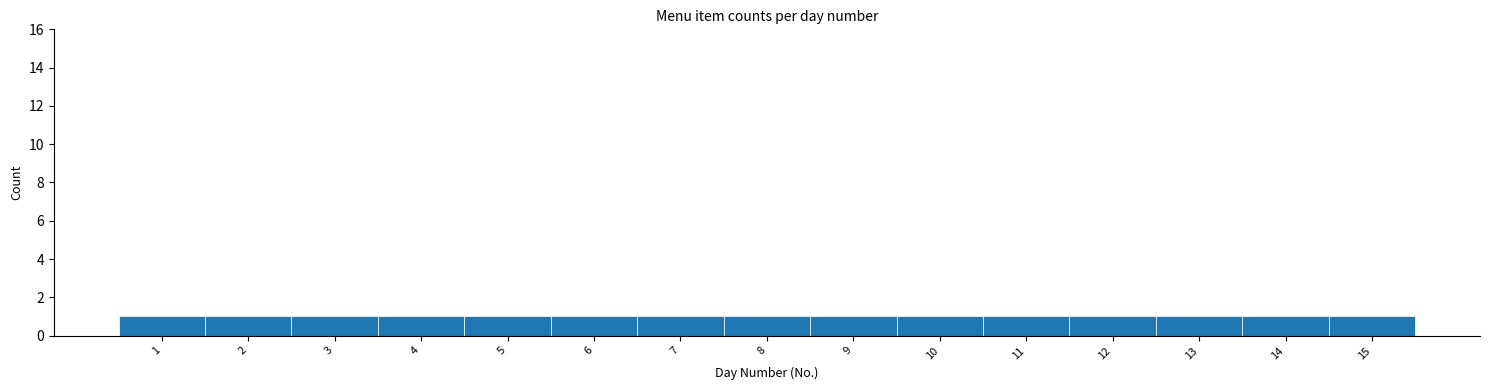

Reading left to right, list every bar in this chart as the range it spans on the x-axis followed by its height. The values are not printed on the chart, so give them approximately, as read against the axis.

0.5 to 1.5: 1
1.5 to 2.5: 1
2.5 to 3.5: 1
3.5 to 4.5: 1
4.5 to 5.5: 1
5.5 to 6.5: 1
6.5 to 7.5: 1
7.5 to 8.5: 1
8.5 to 9.5: 1
9.5 to 10.5: 1
10.5 to 11.5: 1
11.5 to 12.5: 1
12.5 to 13.5: 1
13.5 to 14.5: 1
14.5 to 15.5: 1